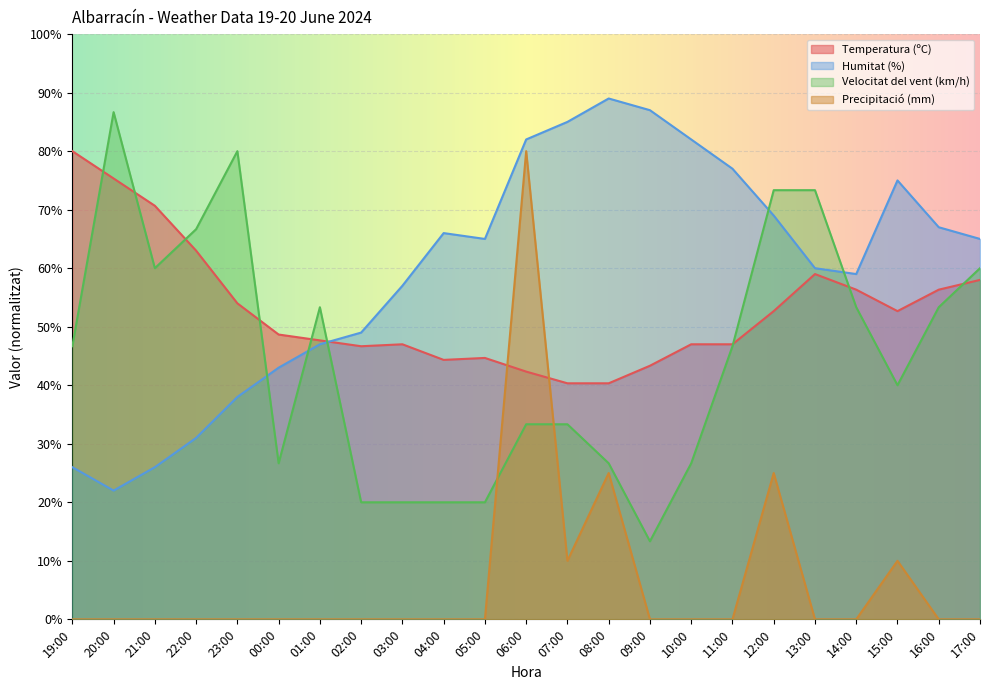

Between 03:00 and 06:00, which is larger?

03:00